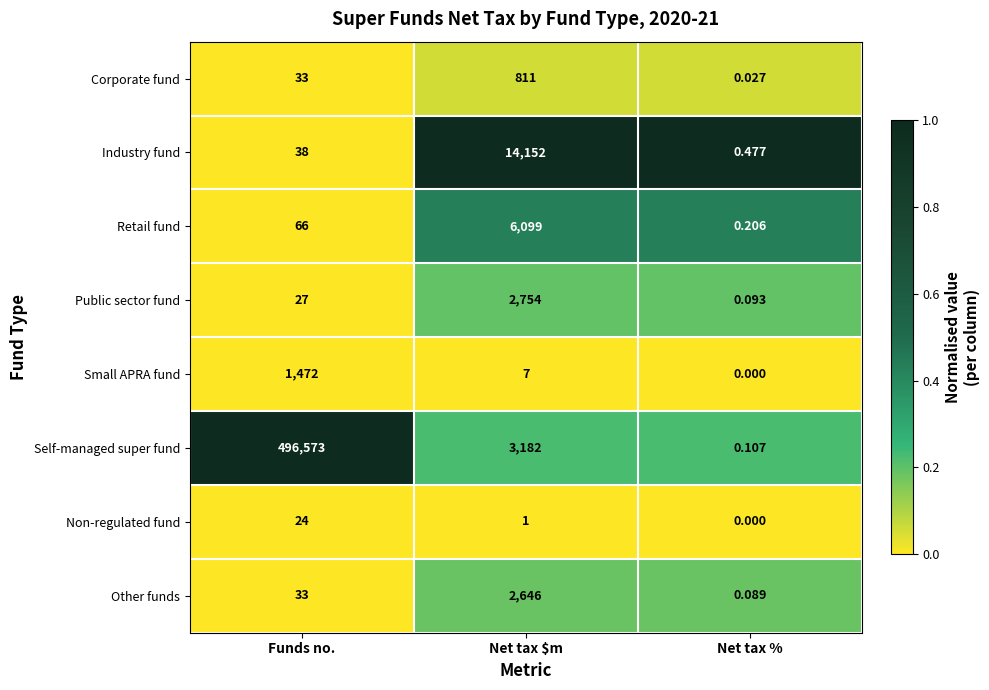

Which series changed the most between Net tax $m and Net tax %?

Industry fund